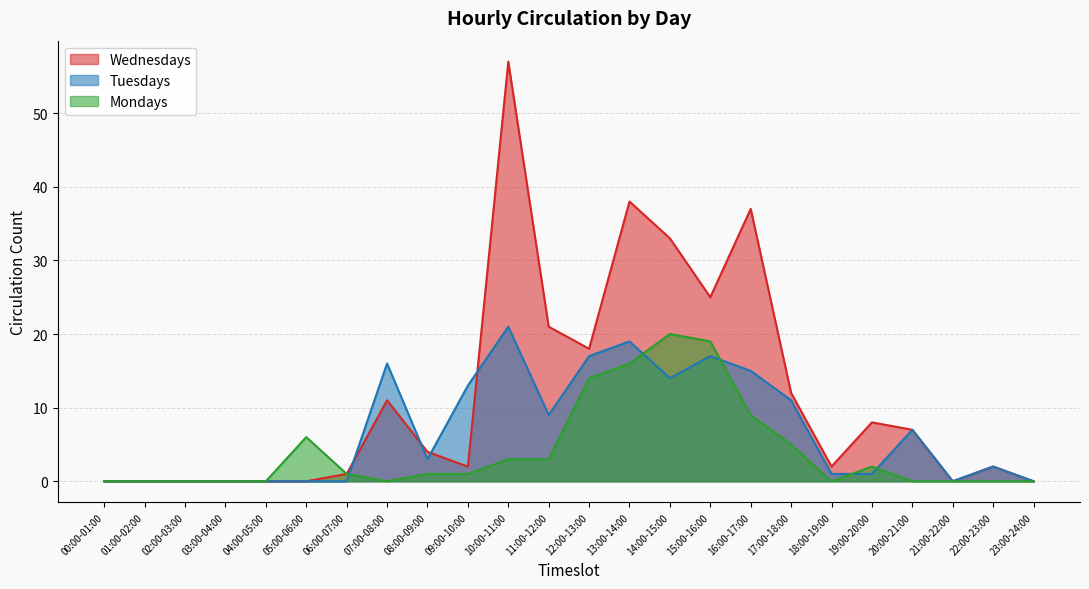

How many categories are shown in the chart?

24